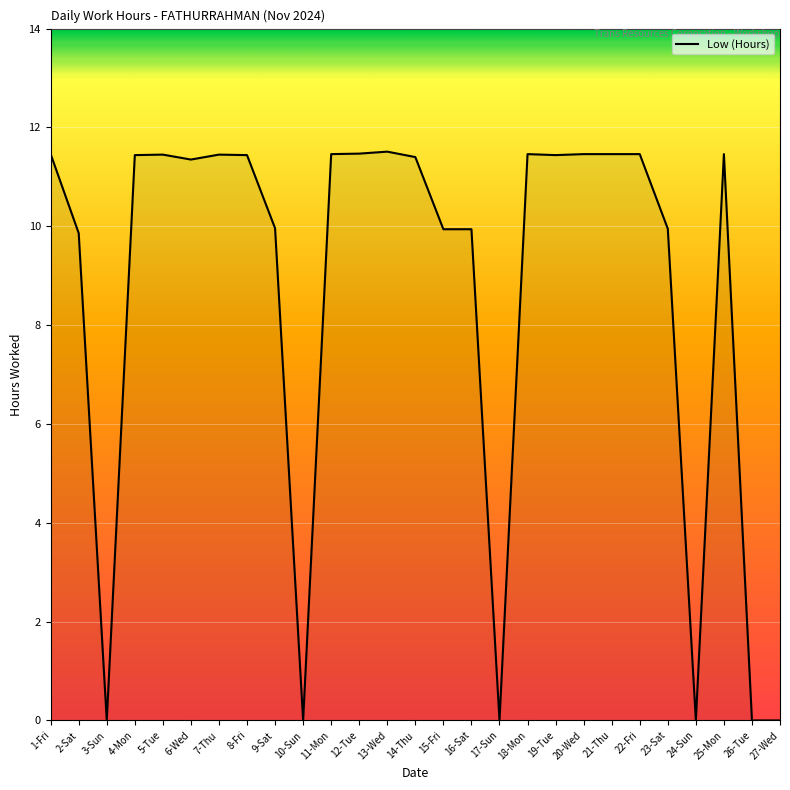

At which label does the data first exceed 11?

1-Fri